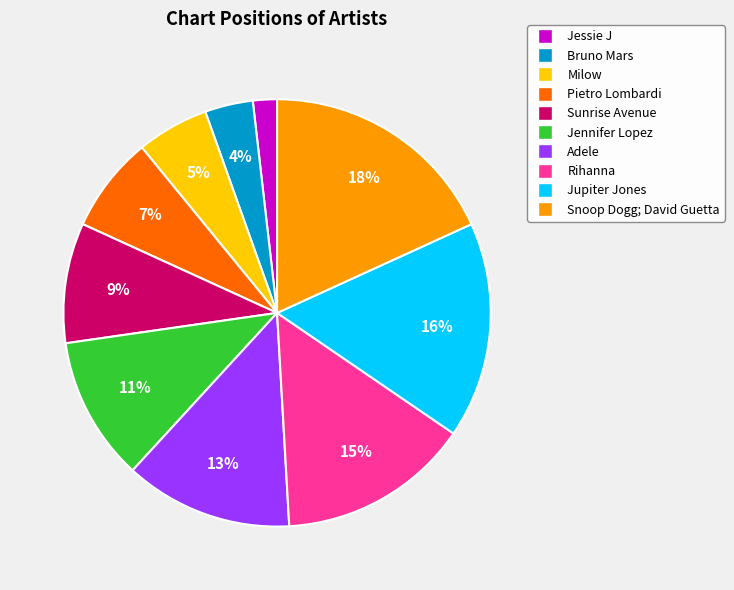

How many segments does this pie chart have?

10